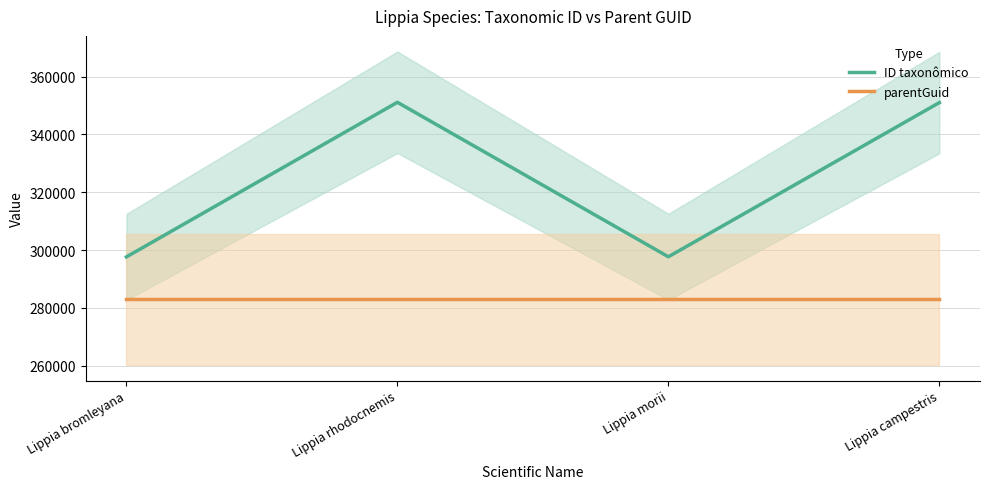

True or false: parentGuid and ID taxonômico cross at least once.

False